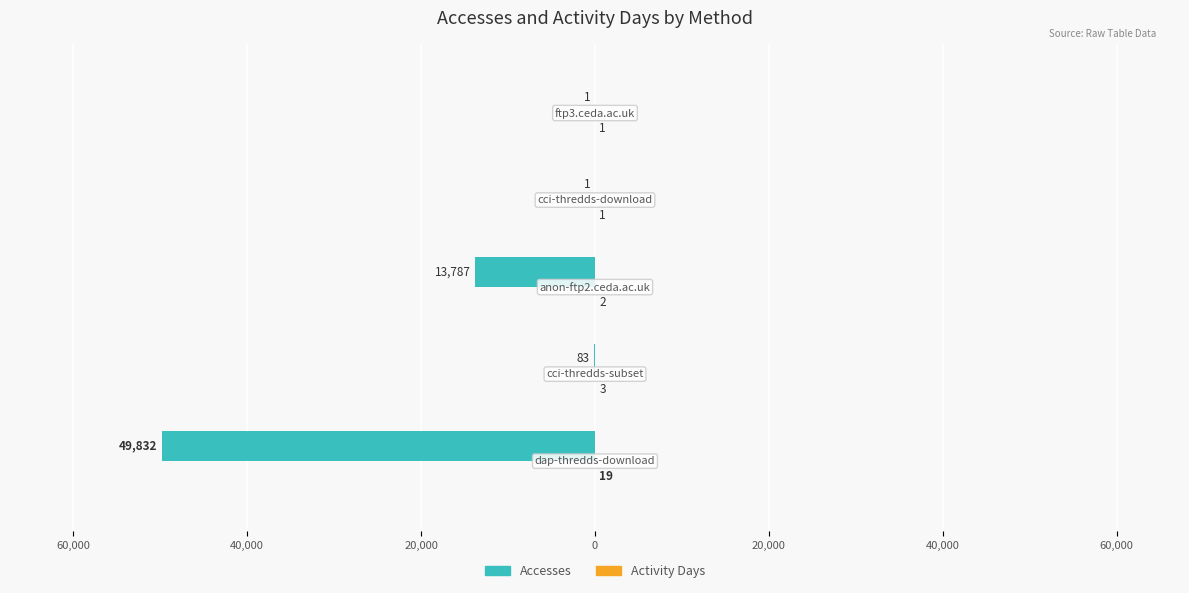

Reading left to right, extract all data points from this chart.

Accesses: -49832	-83	-13787	-1	-1
Activity Days: 19	3	2	1	1